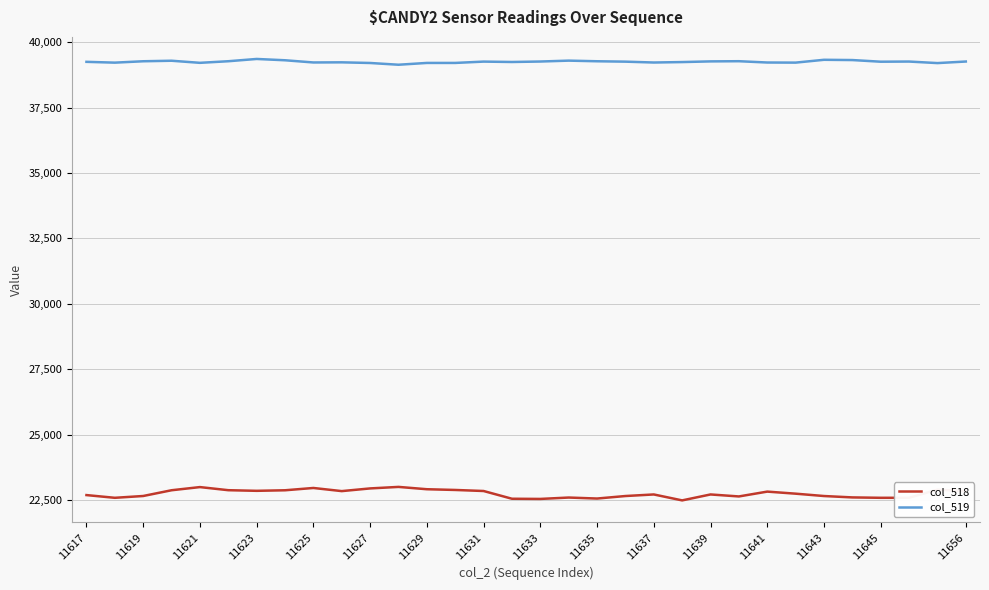

At how many categories does at least one series exceed 28876?

32